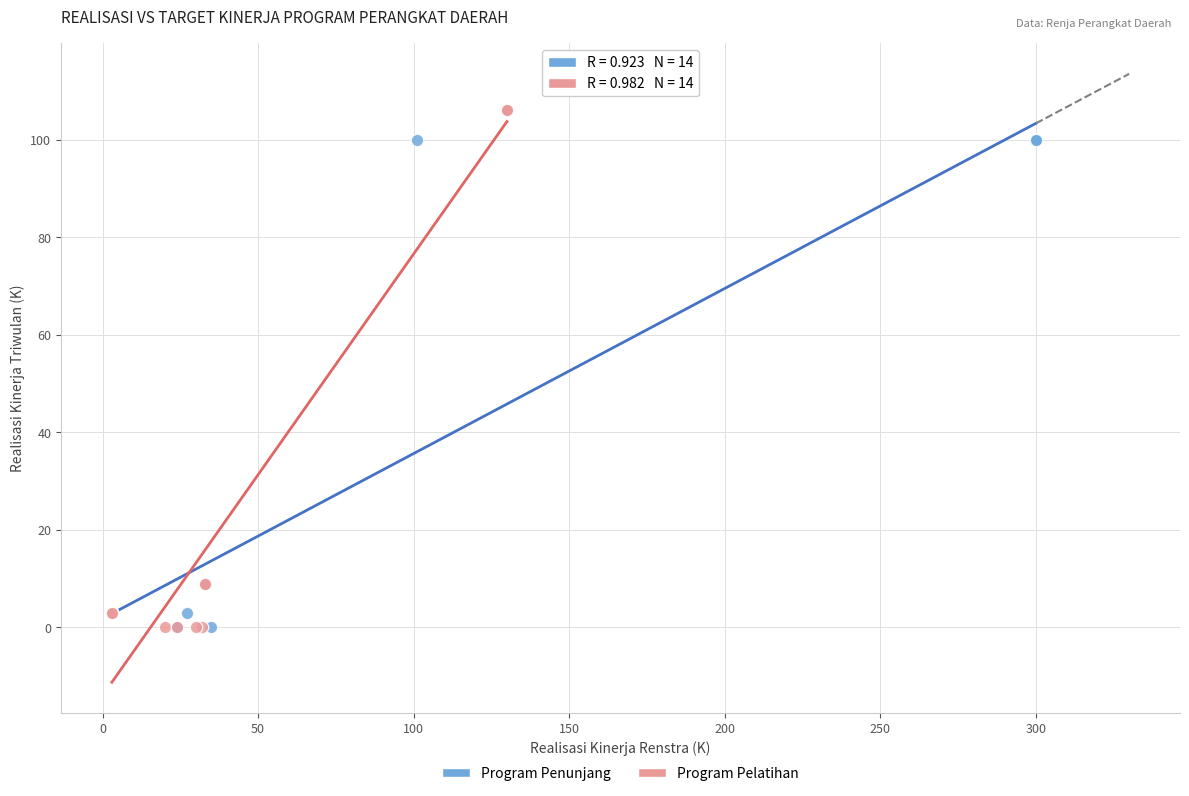

Which series contains the highest Y value?

Program Pelatihan